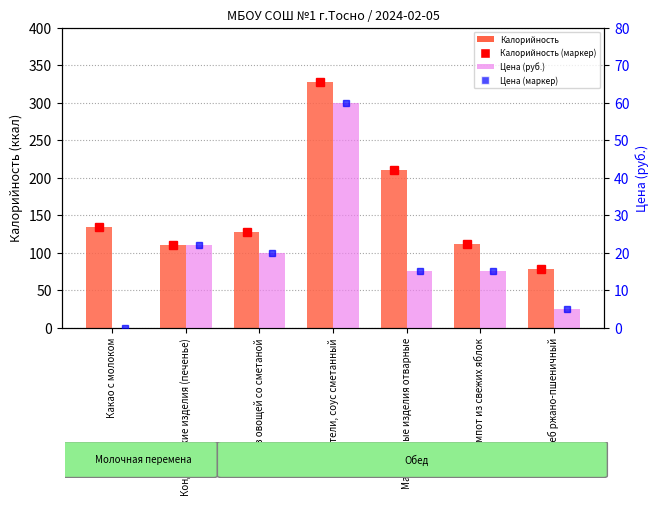

At Суп из овощей со сметаной, list the series in order from smallest to largest.

Цена (руб.), Калорийность